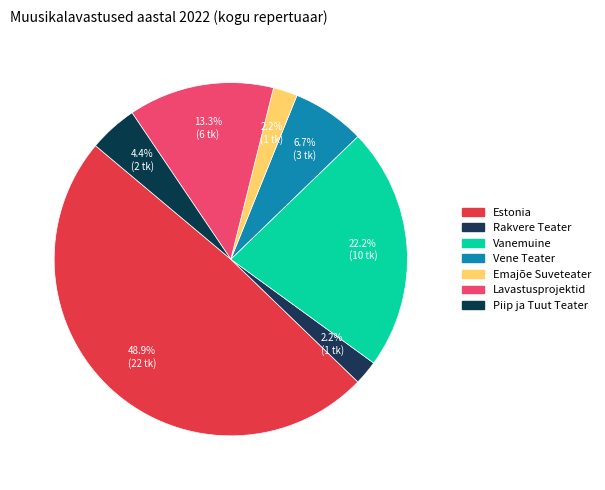

How many segments does this pie chart have?

7